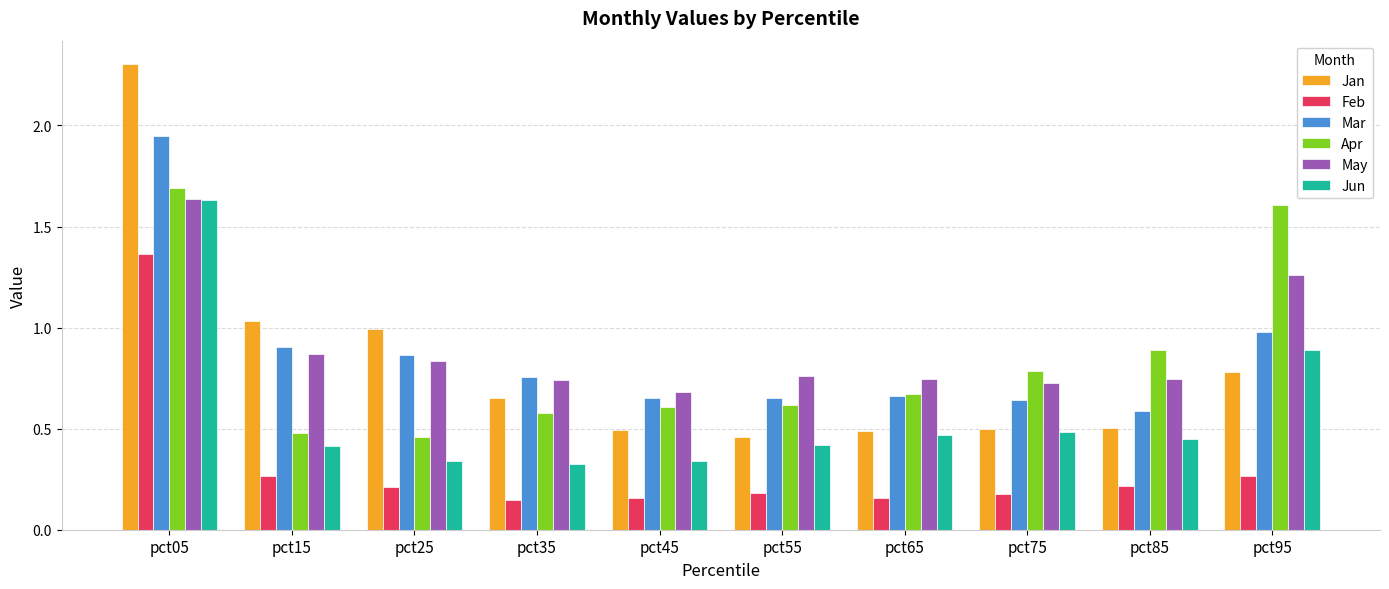

Which series has the largest range (max minus min)?

Jan